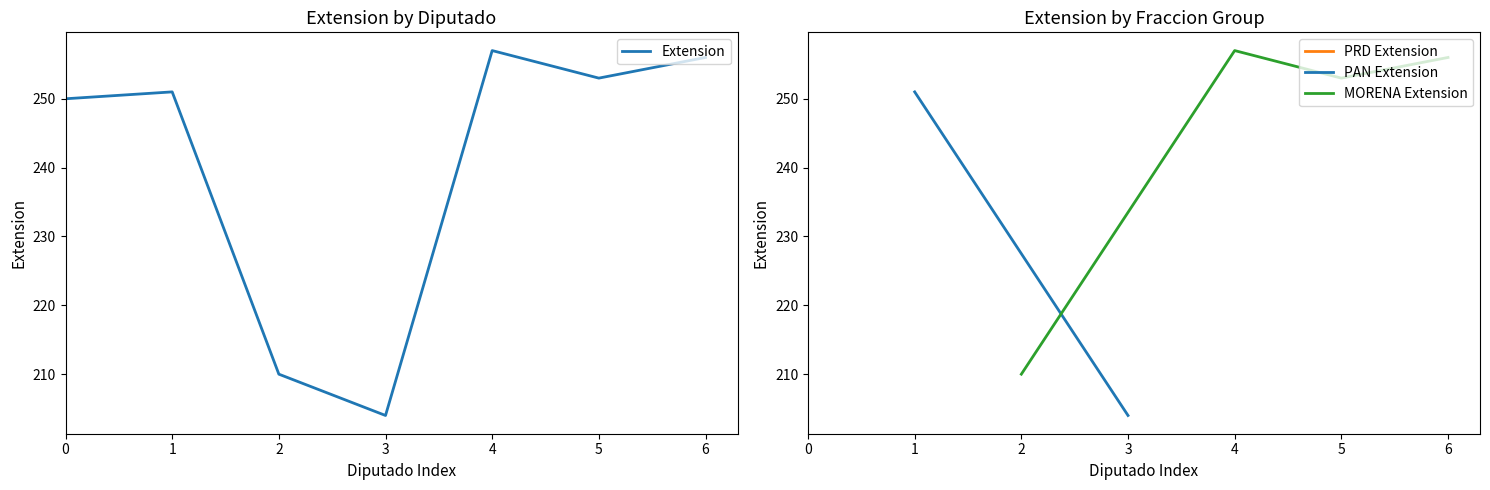

How many data points are above 251?

3